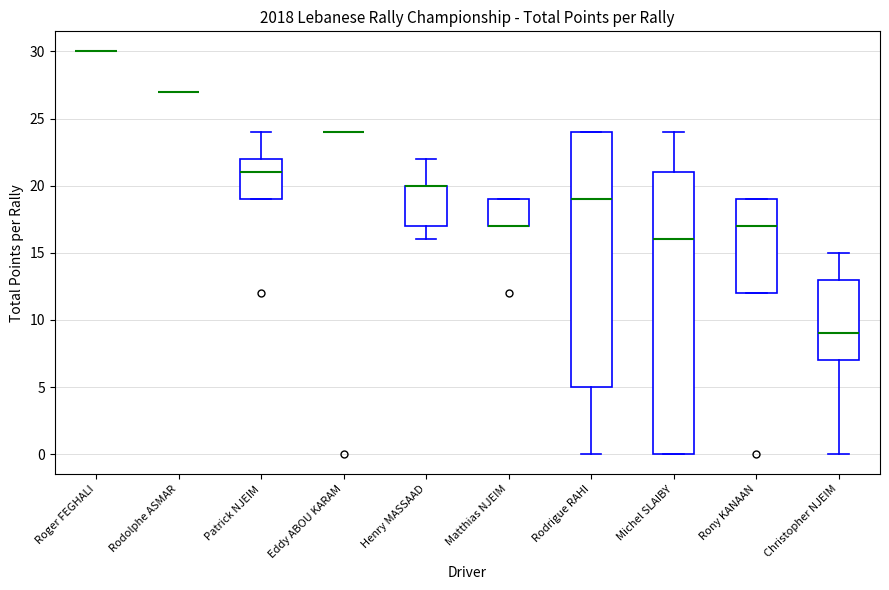

Reading left to right, transcribe this box plot: for each box, give where its median line is, the range the box spans, and where its two whiskers end, as read against the y-axis. The values are not printed on the chart, so give them approximately, as read against the axis.

Roger FEGHALI: box collapsed to a line at 30, whiskers 30 to 30
Rodolphe ASMAR: box collapsed to a line at 27, whiskers 27 to 27
Patrick NJEIM: median 21, box 19 to 22, whiskers 19 to 24
Eddy ABOU KARAM: box collapsed to a line at 24, whiskers 24 to 24
Henry MASSAAD: median 20 (drawn on the box's upper edge), box 17 to 20, whiskers 16 to 22
Matthias NJEIM: median 17 (drawn on the box's lower edge), box 17 to 19, whiskers 17 to 19
Rodrigue RAHI: median 19, box 5 to 24, whiskers 0 to 24
Michel SLAIBY: median 16, box 0 to 21, whiskers 0 to 24
Rony KANAAN: median 17, box 12 to 19, whiskers 12 to 19
Christopher NJEIM: median 9, box 7 to 13, whiskers 0 to 15